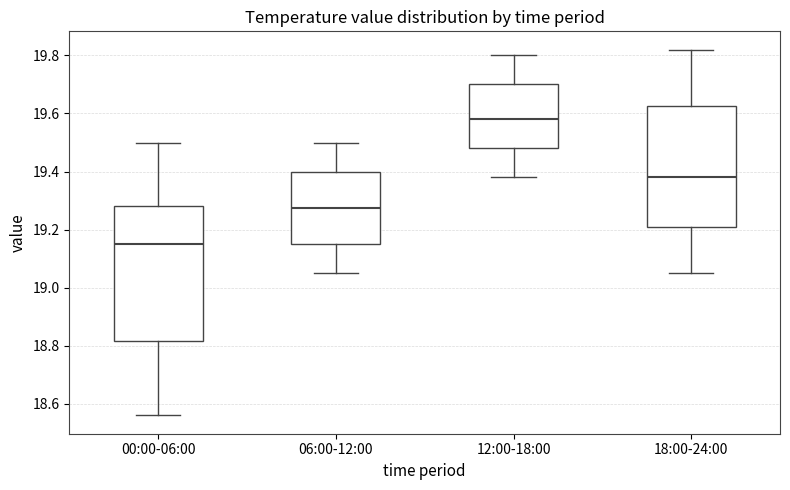

Which box has the lowest median line?

00:00-06:00